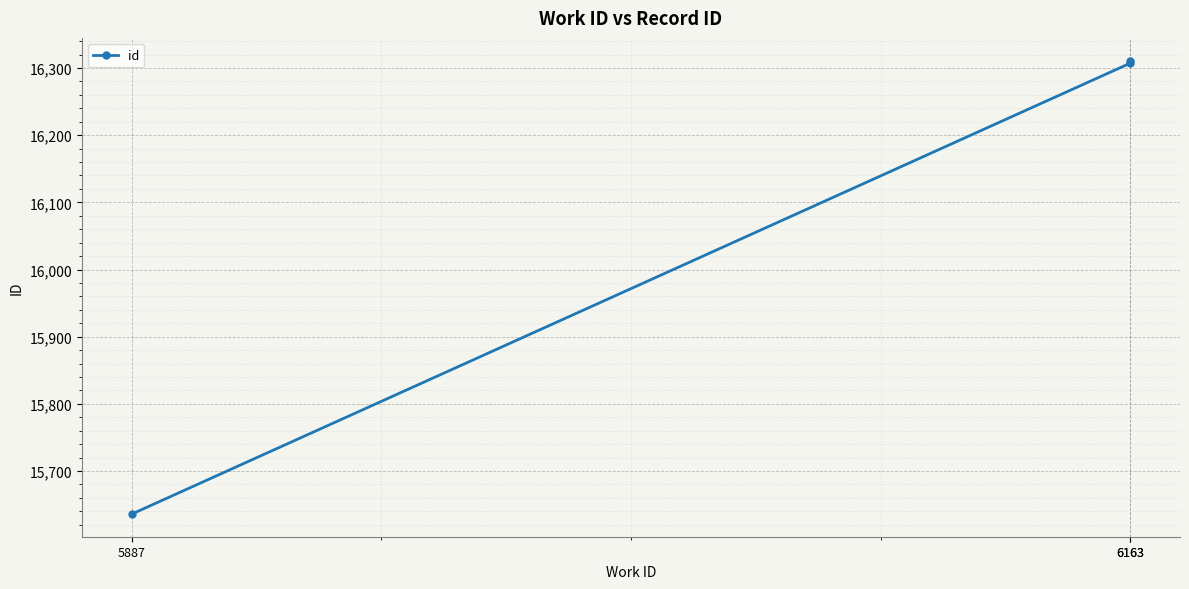

Approximately how many times larger is the value at 6163 compared to 5887?

1.0